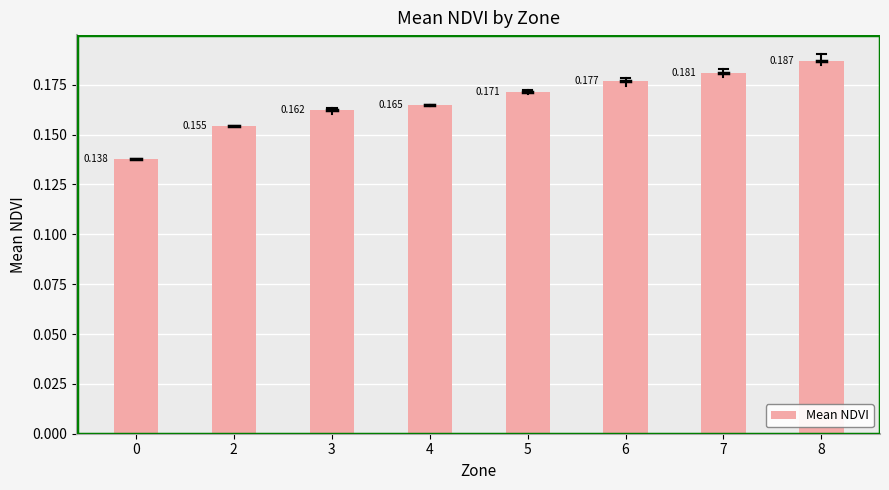

Rank the categories by value from lowest to highest.

0, 2, 3, 4, 5, 6, 7, 8